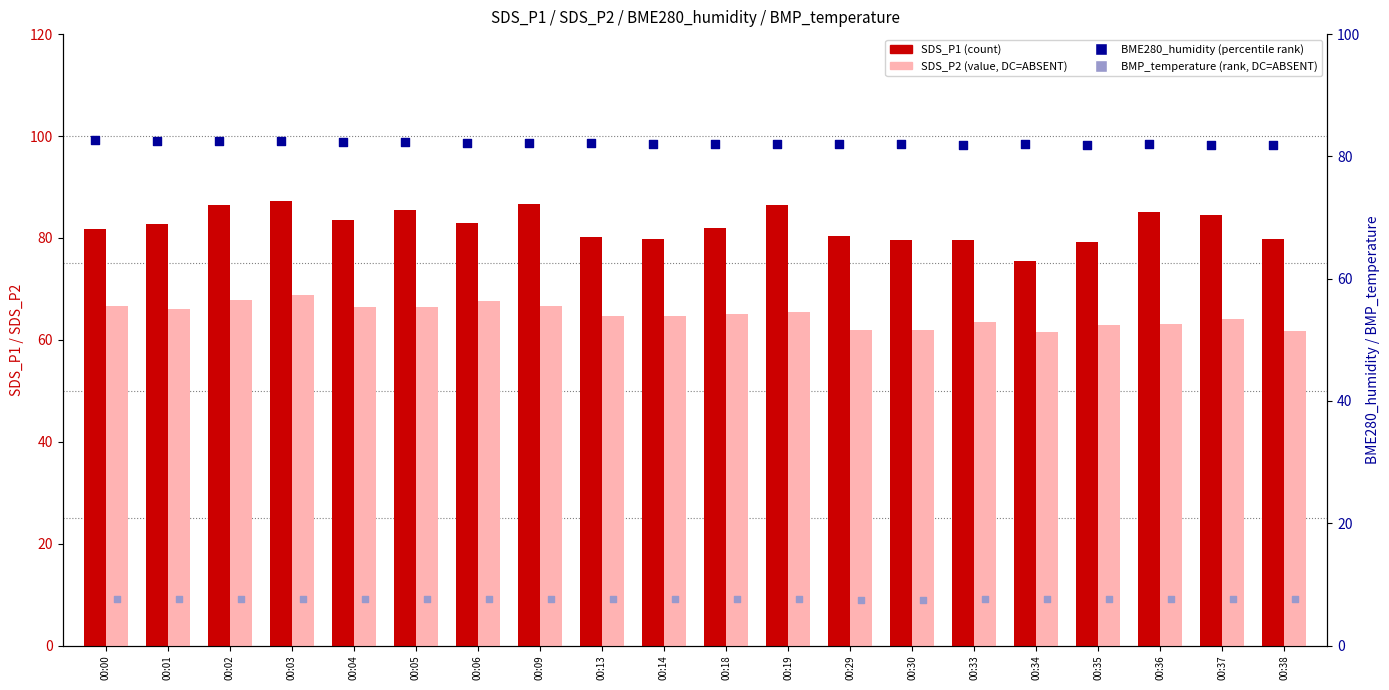

At how many categories does at least one series exceed 12?

20